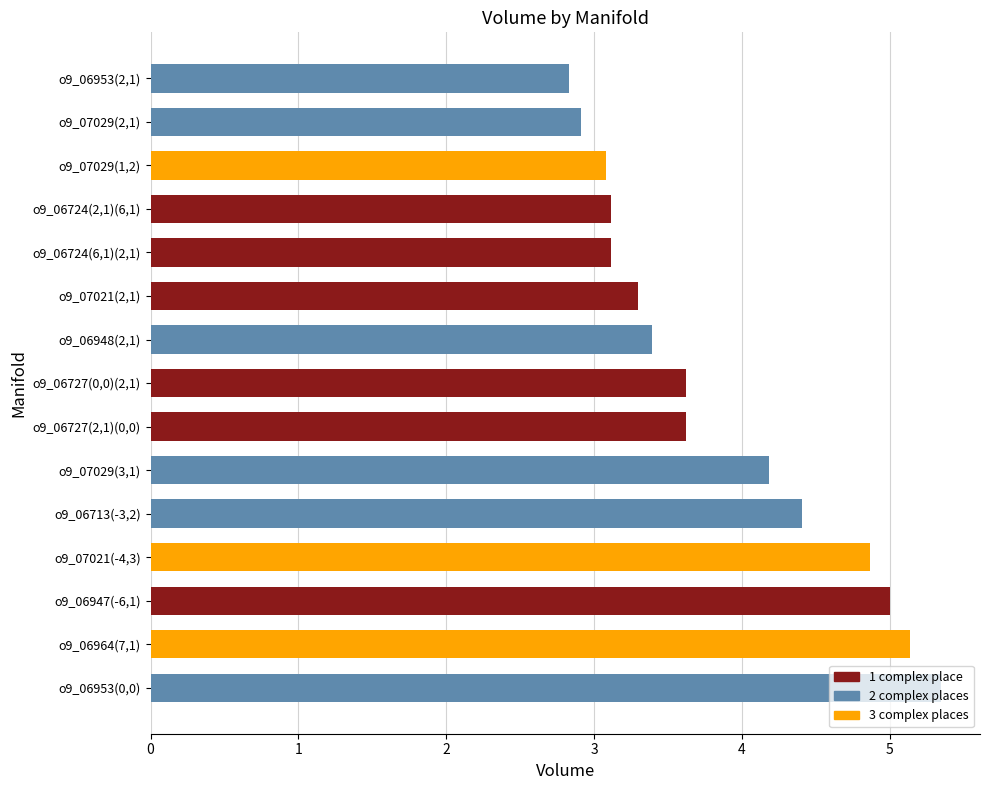

Which label corresponds to the largest value in the chart?

o9_06953(0,0)